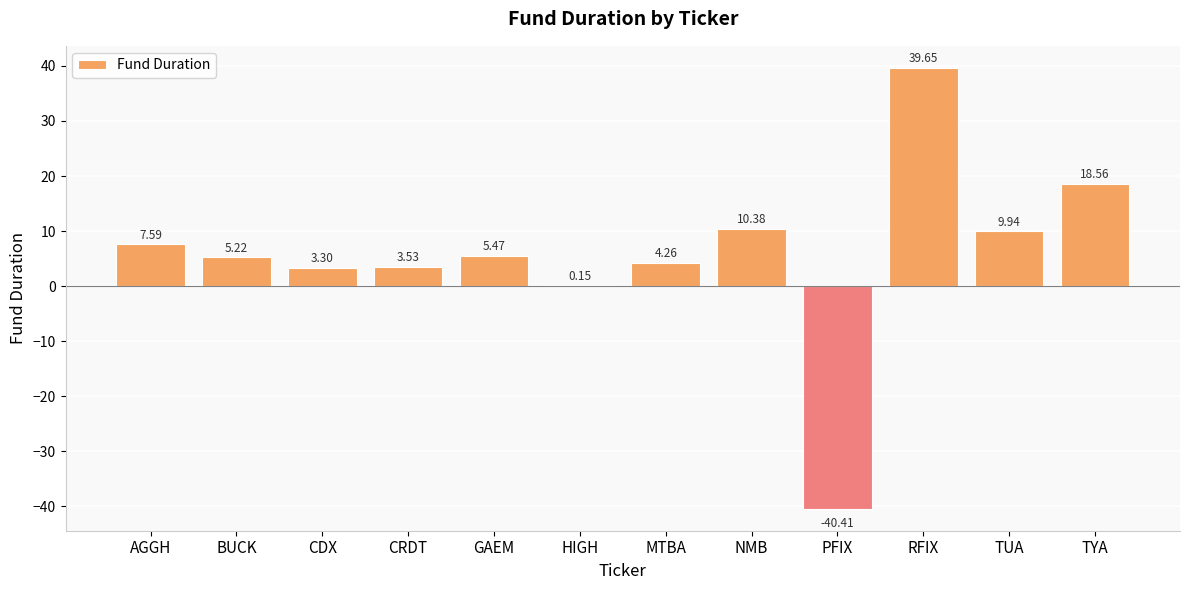

What value does the data have at BUCK?

5.2